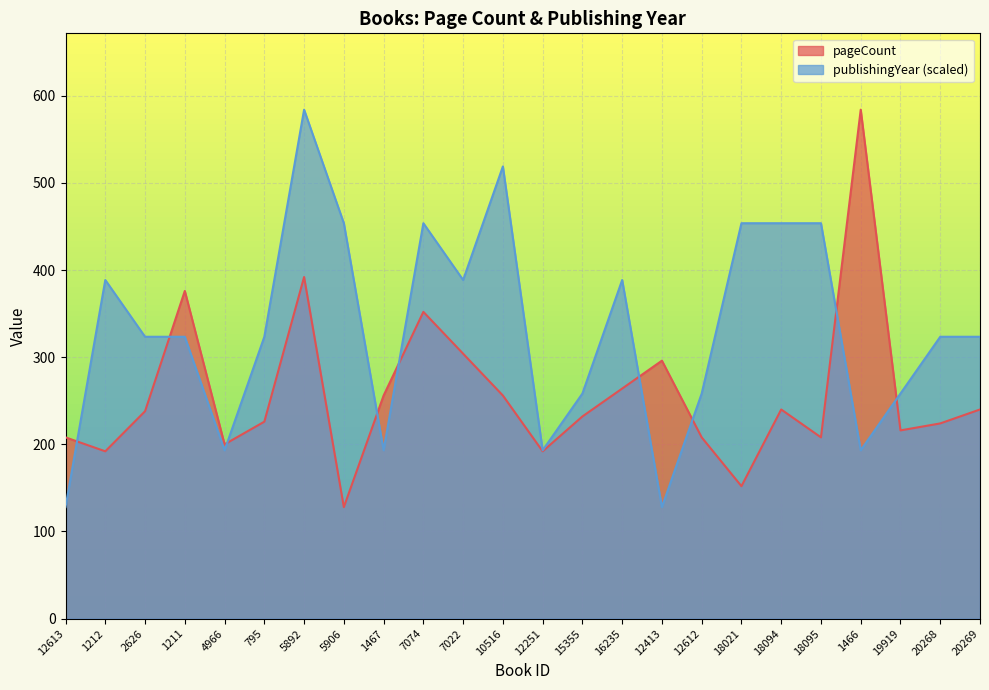

Reading left to right, what are all the values shown in this chart?

pageCount: 12613=208.0	1212=192.0	2626=238.0	1211=376.0	4966=200.0	795=226.0	5892=392.0	5906=128.0	1467=256.0	7074=352.0	7022=304.0	10516=256.0	12251=192.0	15355=232.0	16235=264.0	12413=296.0	12612=208.0	18021=152.0	18094=240.0	18095=208.0	1466=584.0	19919=216.0	20268=224.0	20269=240.0
publishingYear: 12613=128.0	1212=388.6	2626=323.4	1211=323.4	4966=193.1	795=323.4	5892=584.0	5906=453.7	1467=193.1	7074=453.7	7022=388.6	10516=518.9	12251=193.1	15355=258.3	16235=388.6	12413=128.0	12612=258.3	18021=453.7	18094=453.7	18095=453.7	1466=193.1	19919=258.3	20268=323.4	20269=323.4